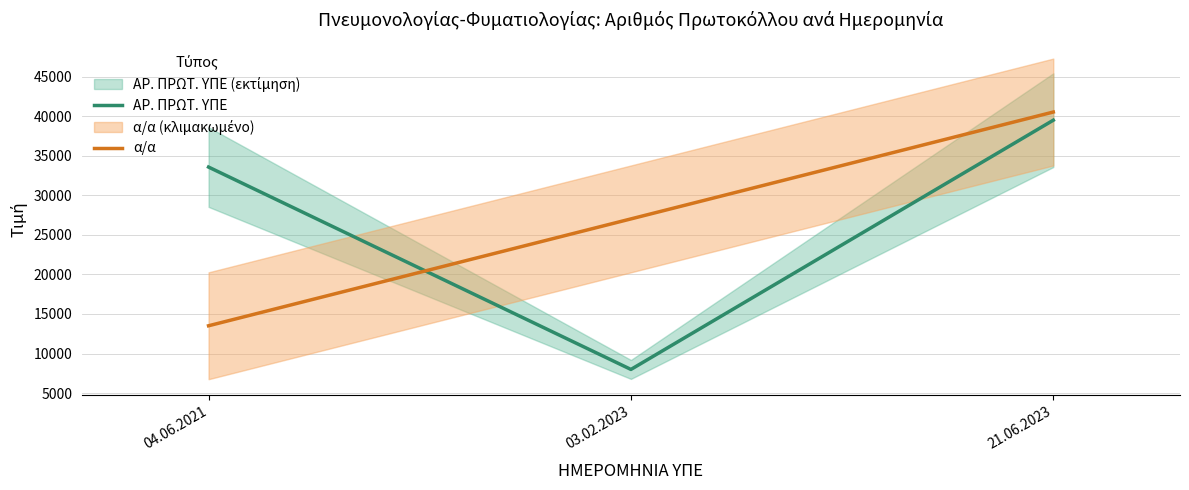

Does the chart have visible grid lines?

Yes